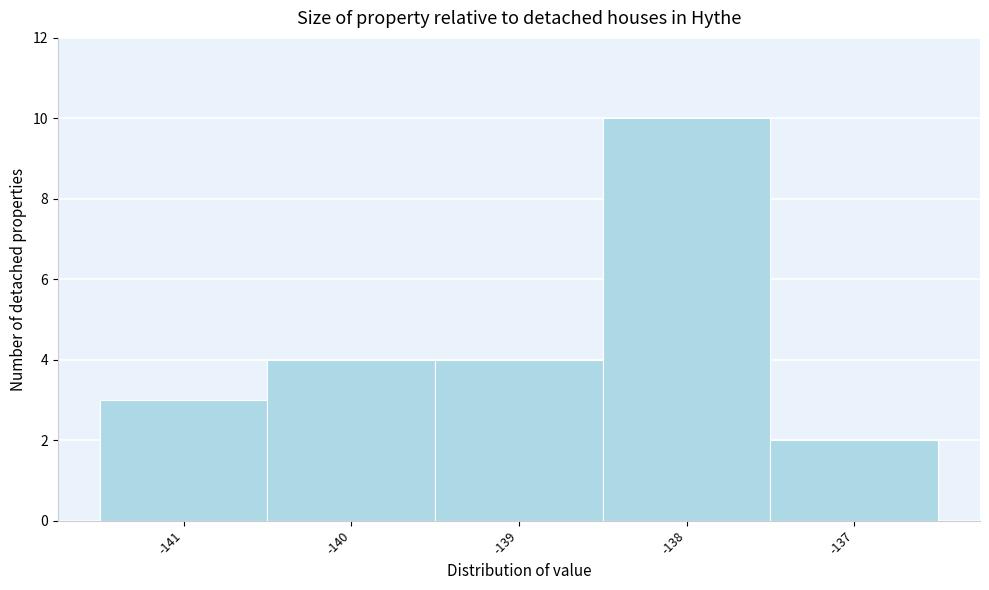

Reading left to right, list every bar in this chart as the range it spans on the x-axis followed by its height. The values are not printed on the chart, so give them approximately, as read against the axis.

-141.5 to -140.5: 3
-140.5 to -139.5: 4
-139.5 to -138.5: 4
-138.5 to -137.5: 10
-137.5 to -136.5: 2